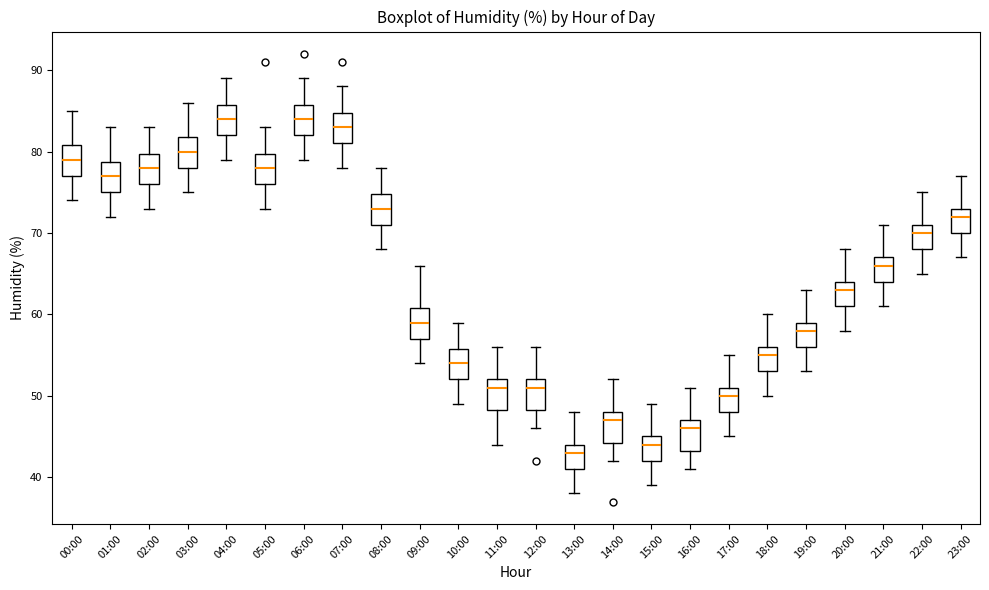

Where does the lower whisker of the box for 07:00 end on the y-axis? The values are not printed on the chart, so give them approximately, as read against the axis.

78